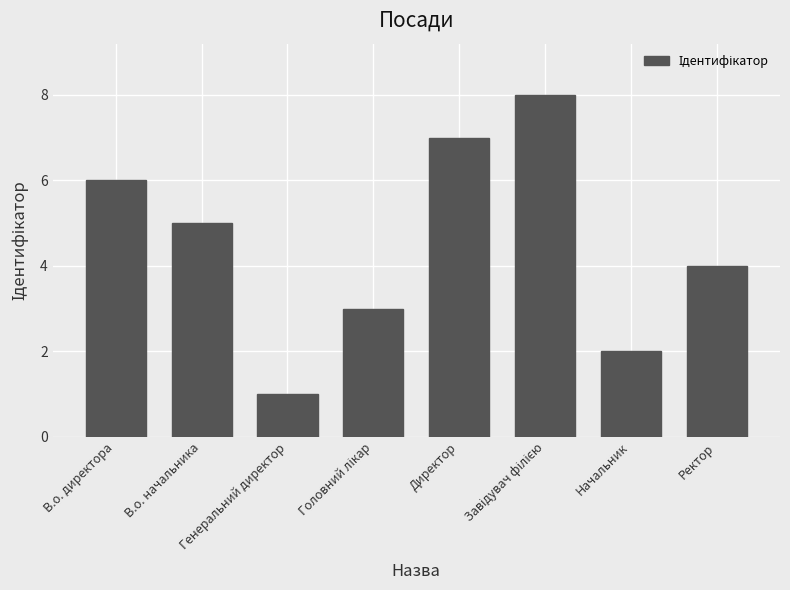

What is the greatest value displayed?

8